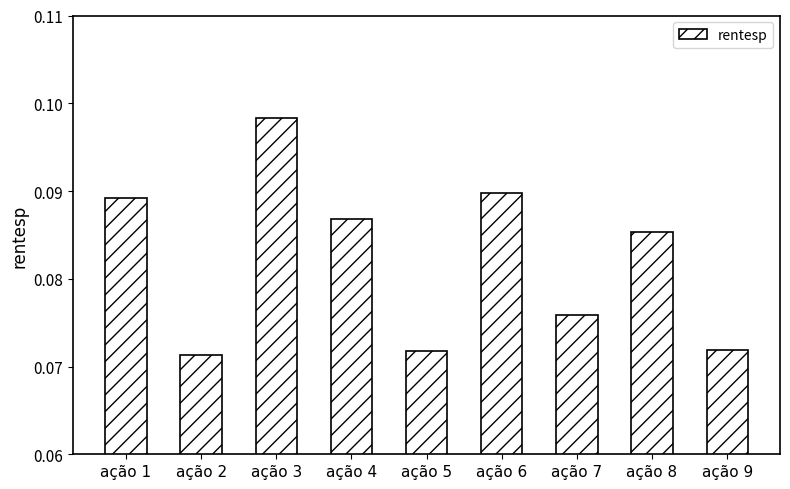

Which category has the highest value across all series?

ação 3